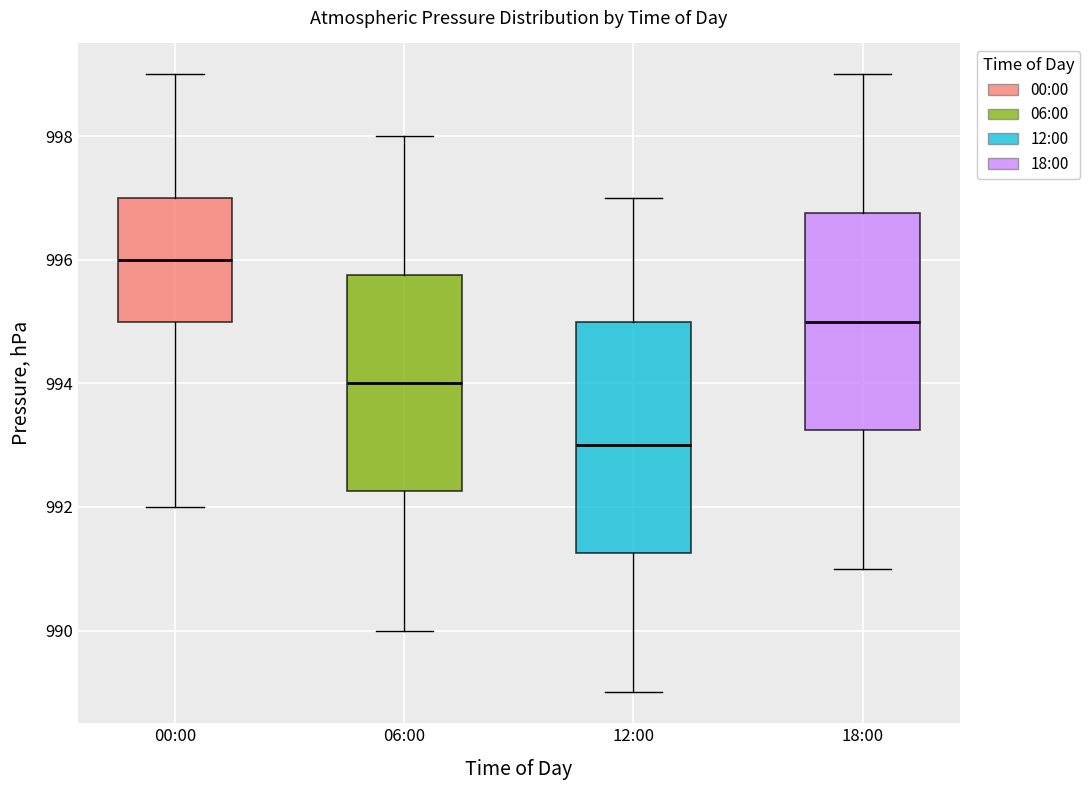

Reading left to right, read every box against the y-axis: the position of its median line, the range the box covers, and the ends of its whiskers. The values are not printed on the chart, so give them approximately, as read against the axis.

00:00: median 996.0, box 995.0 to 997.0, whiskers 992.0 to 999.0
06:00: median 994.0, box 992.2 to 995.8, whiskers 990.0 to 998.0
12:00: median 993.0, box 991.2 to 995.0, whiskers 989.0 to 997.0
18:00: median 995.0, box 993.2 to 996.8, whiskers 991.0 to 999.0